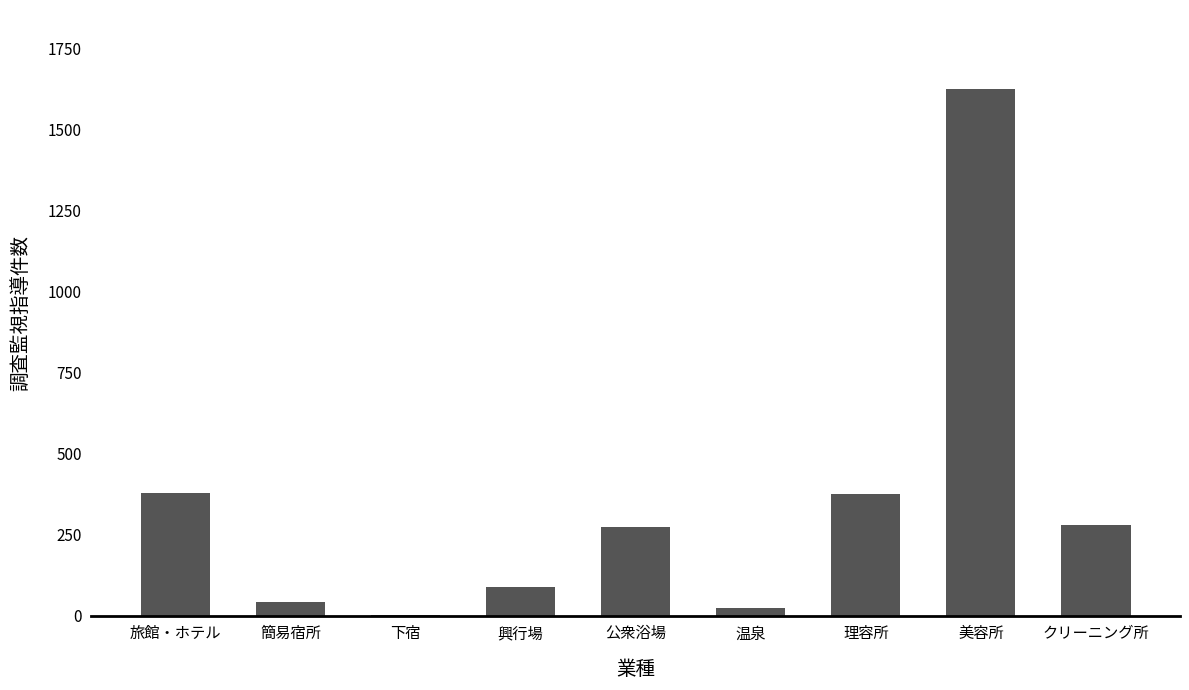

What is the approximate value at 旅館・ホテル?

377